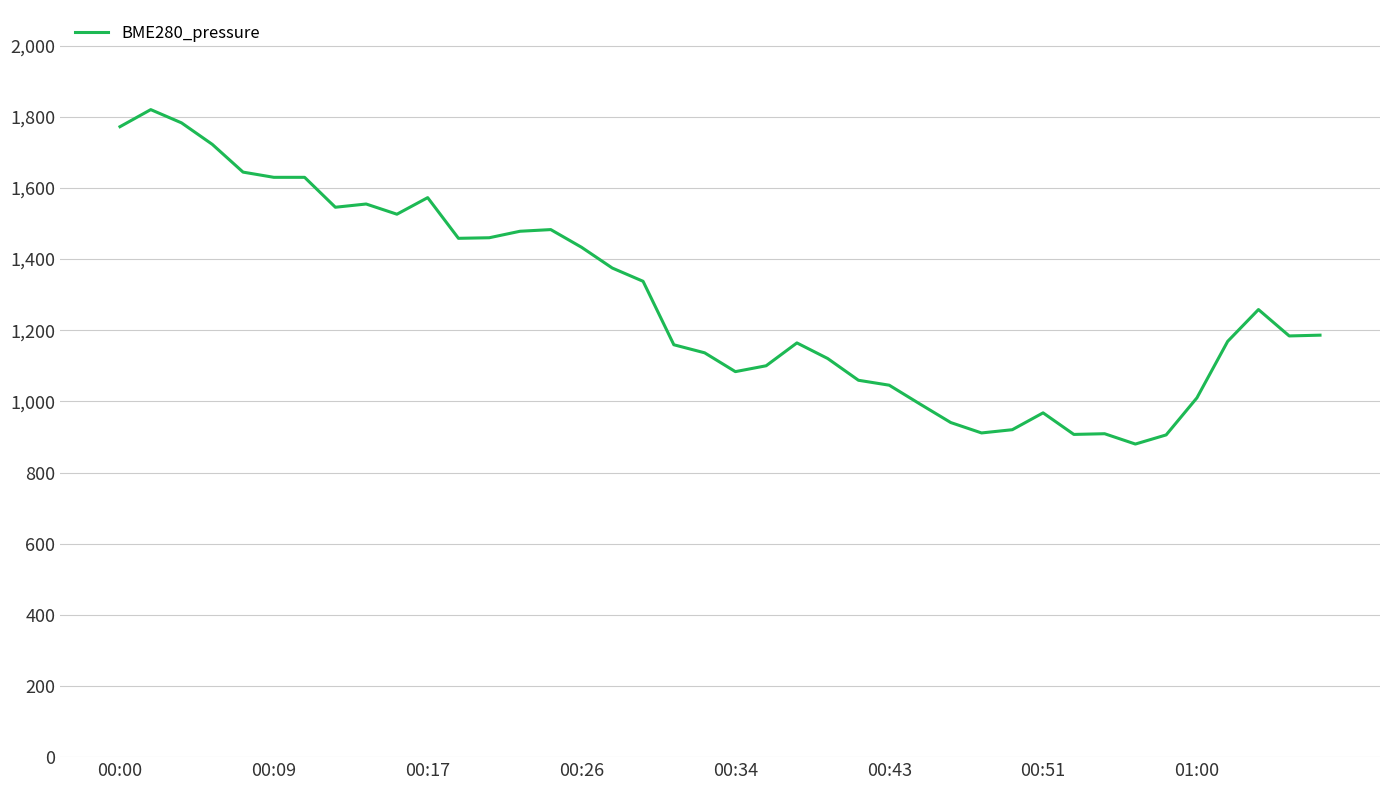

What is the difference between the maximum and minimum values?

940.0